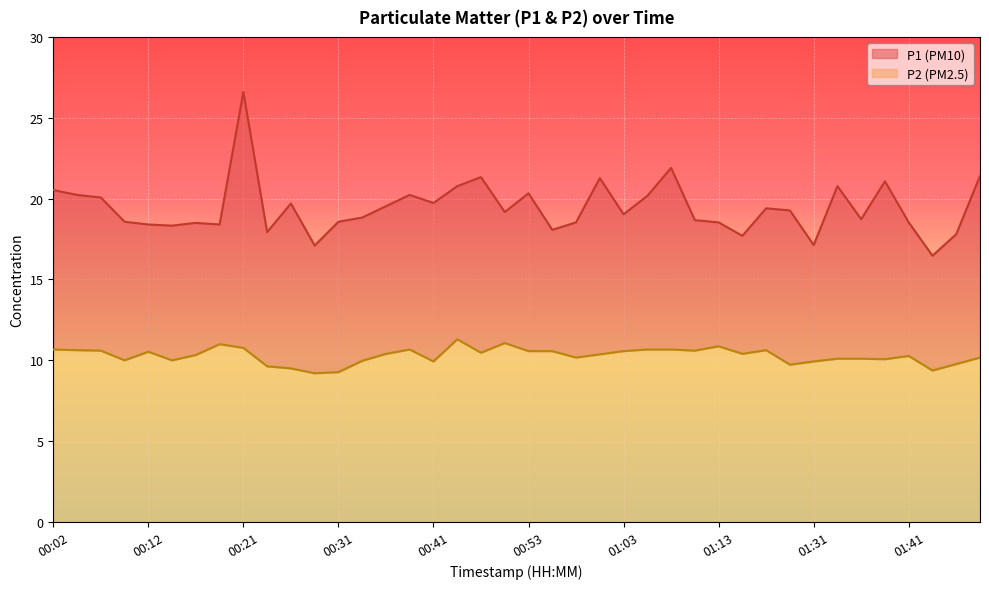

What position from the left is 00:53?

21